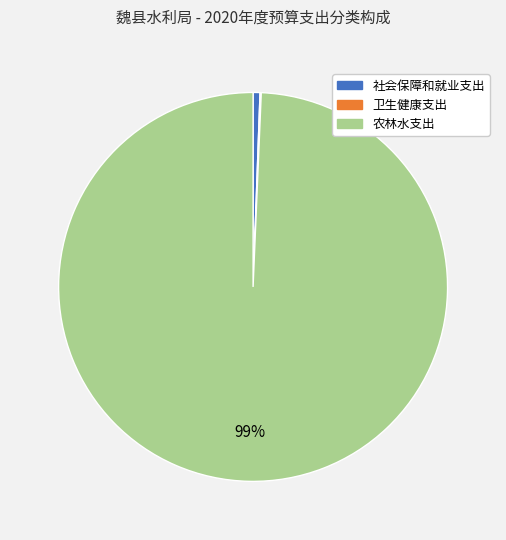

What percentage is the 农林水支出 slice, to the nearest percent?

99%